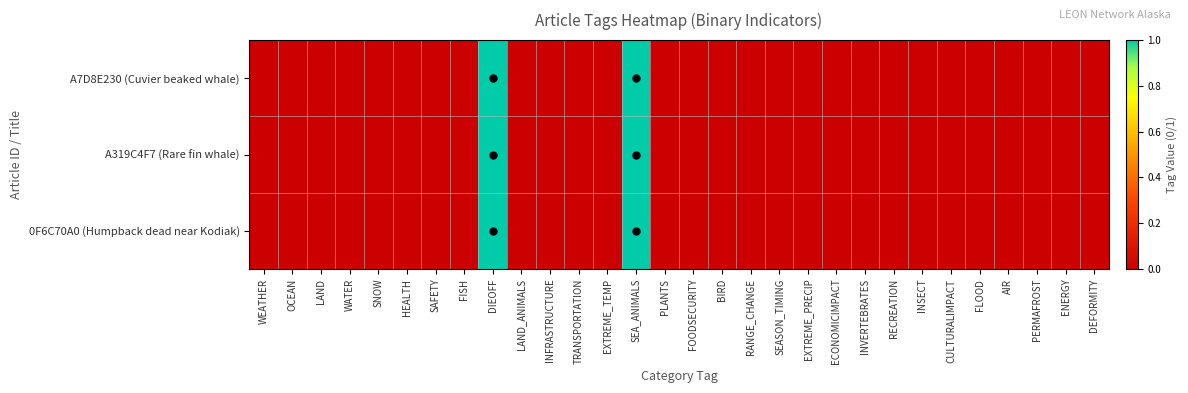

At which category does the chart reach its minimum across all series?

WEATHER